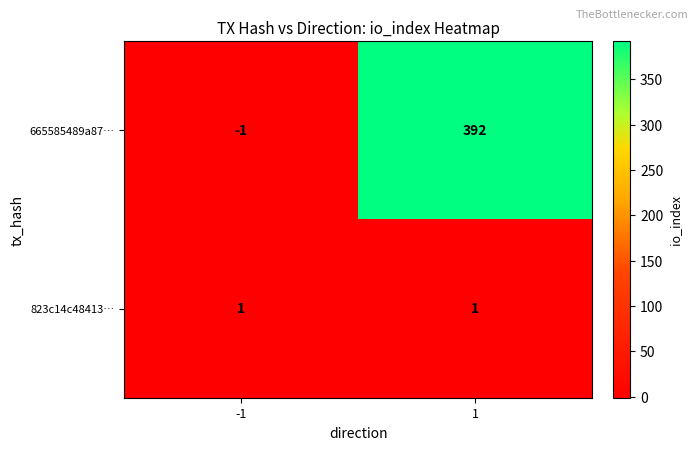

What is the smallest value displayed?

-1